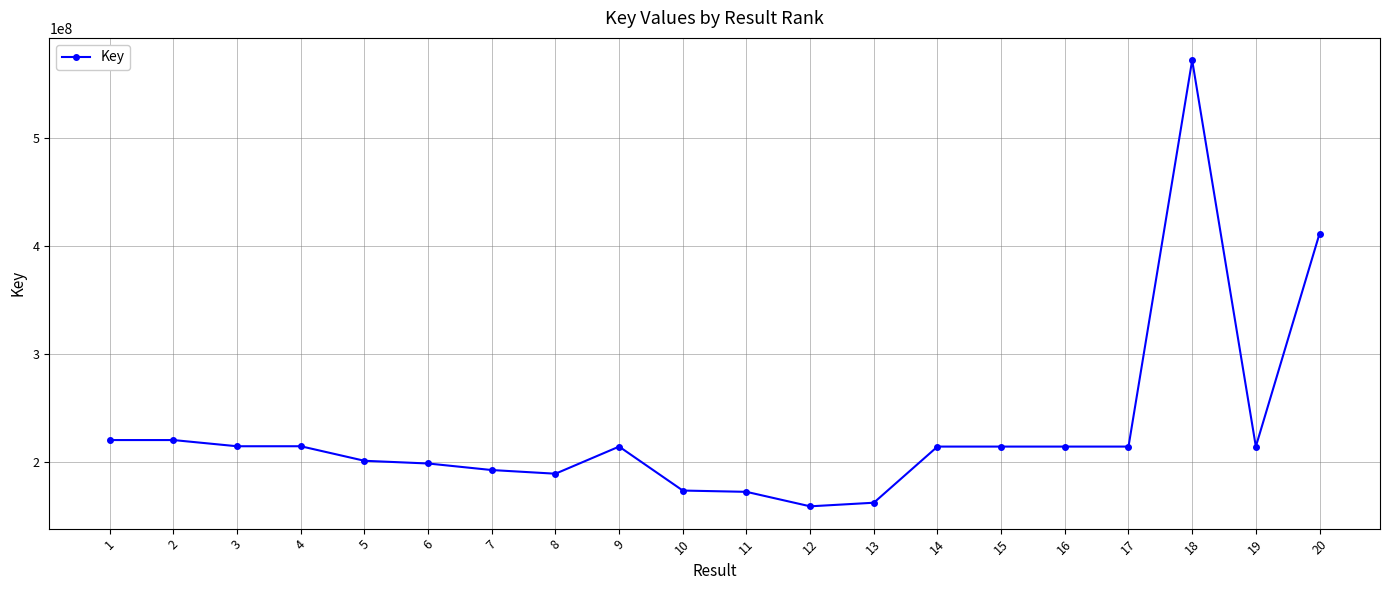

What is the difference between the maximum and minimum values?

414067894